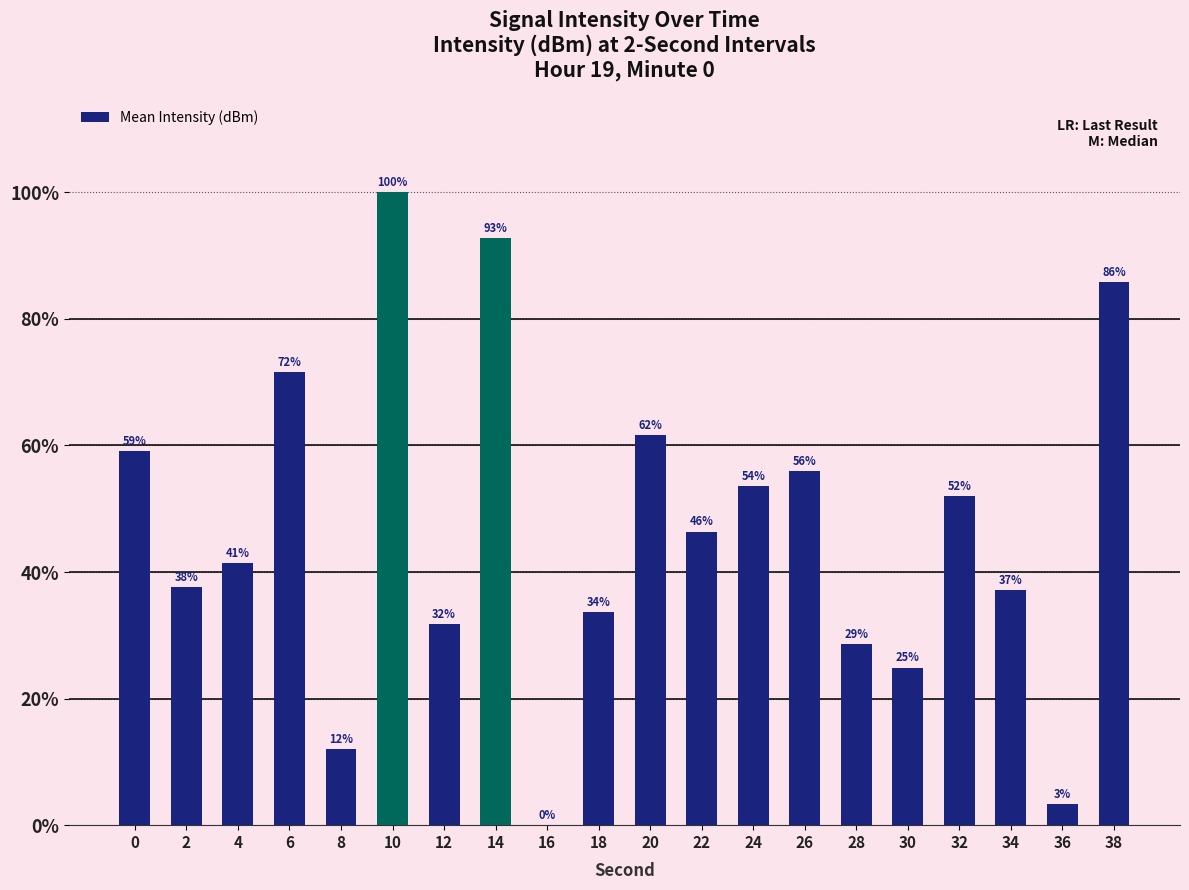

Are the bars horizontal?

No